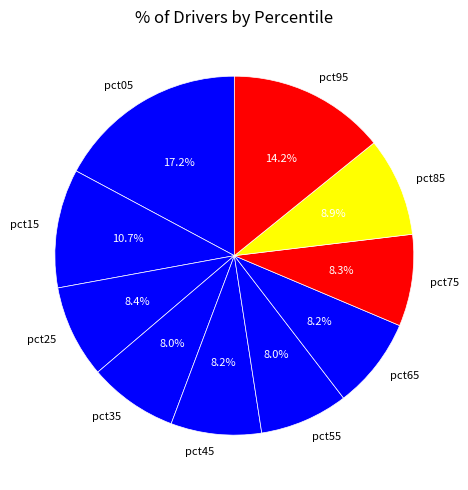

Is there any slice that represents more than half of the pie?

No